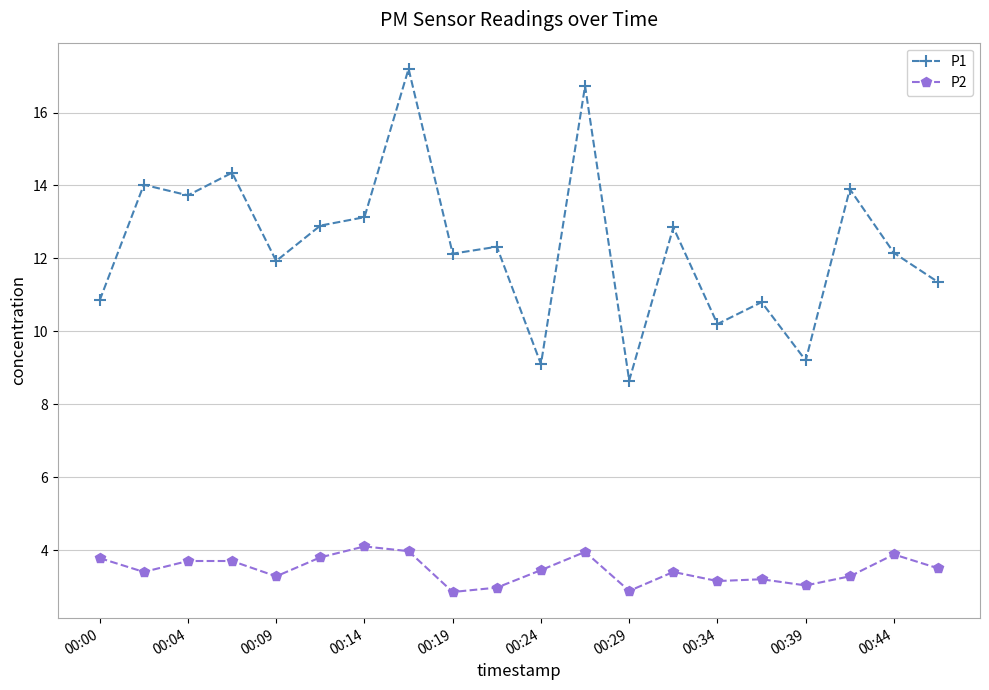

Rank the series by their maximum value, from highest to lowest.

P1, P2